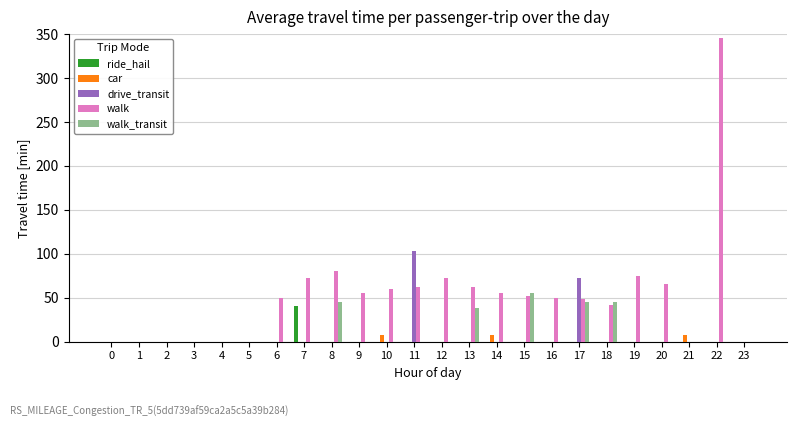

What is the sum of all ride_hail values?

40